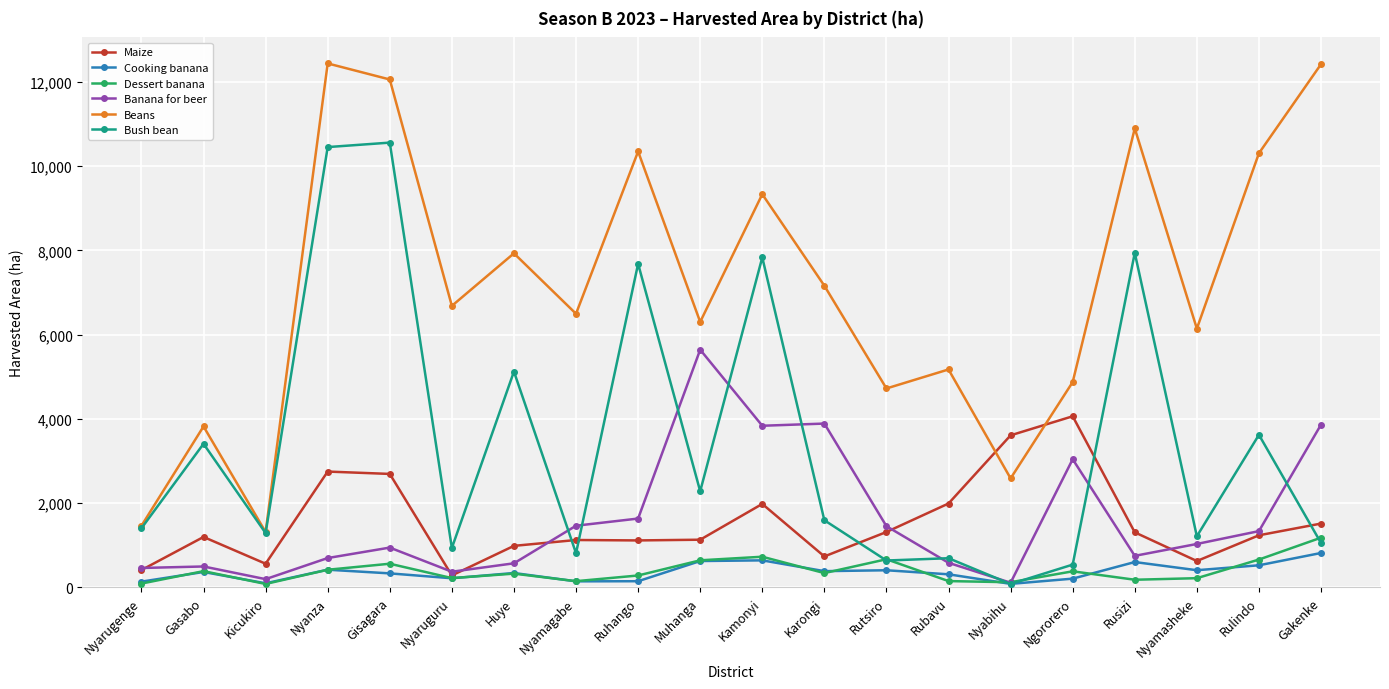

Which series has the widest spread of values?

Beans